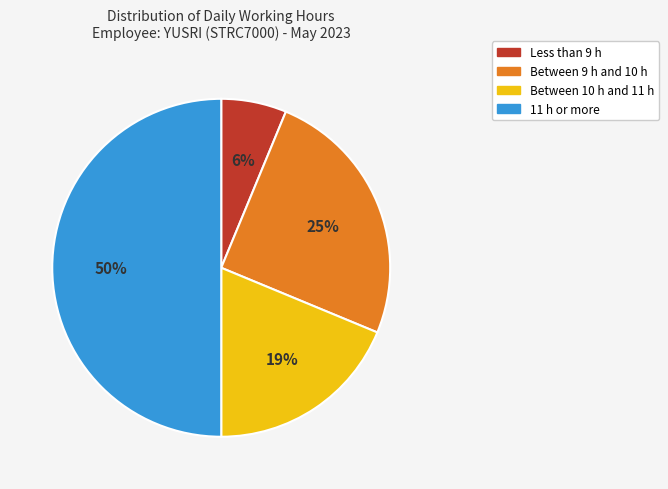

To the nearest percent, what is the difference between the largest and smallest slice percentages?

44%